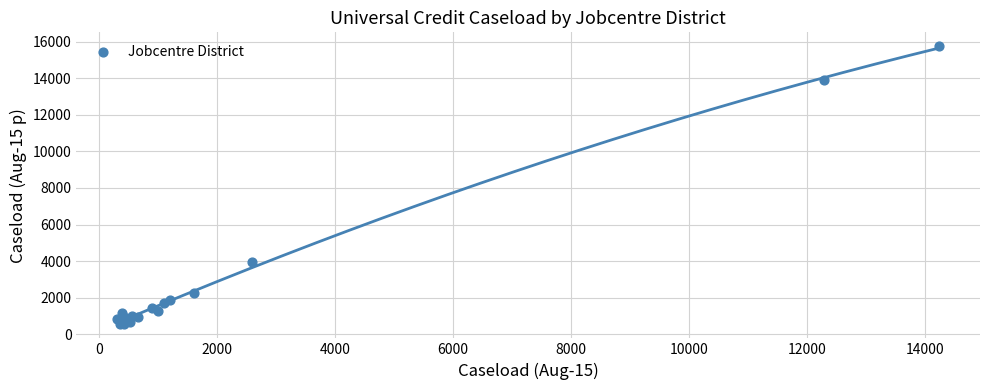

What Y value in the scatter plot is closest to 8144?

3944